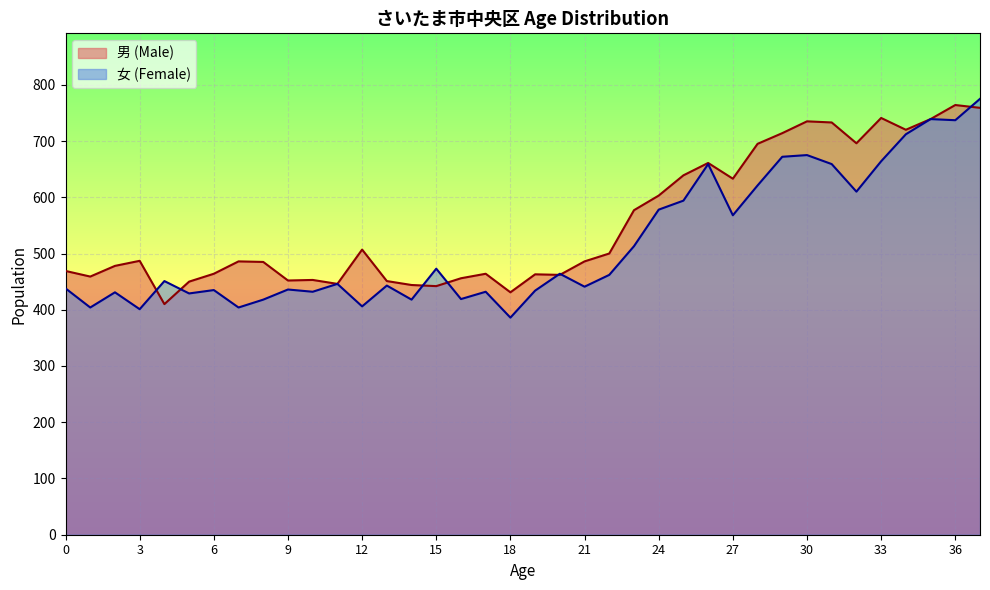

At which label does 女 (Female) first exceed 451?

15